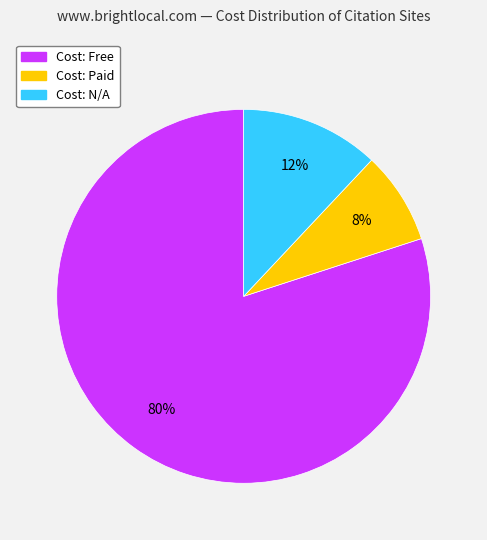

Count the number of slices in the pie.

3